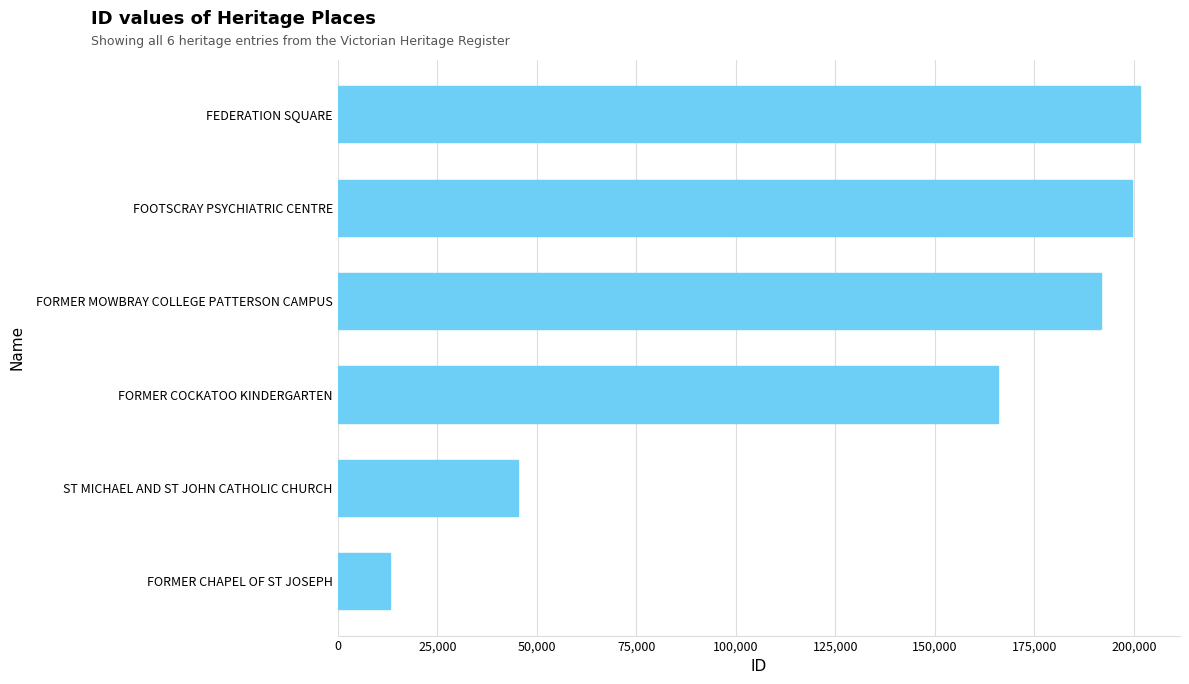

The value at FORMER MOWBRAY COLLEGE PATTERSON CAMPUS is 91743. True or false?

False